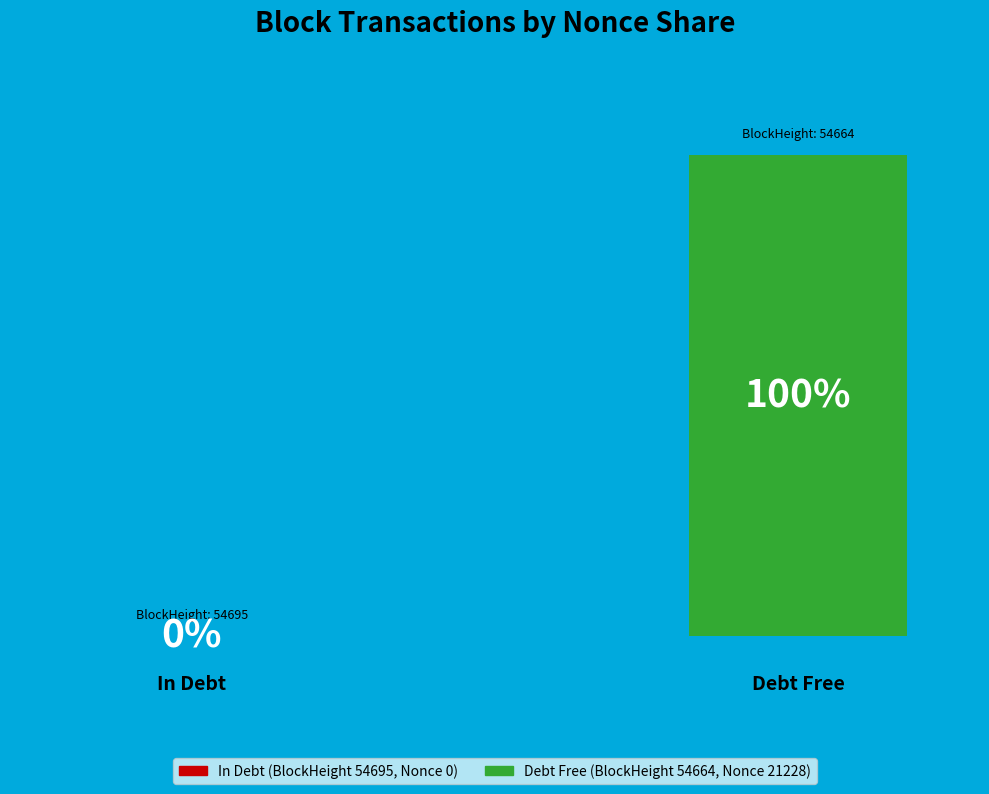

To the nearest percent, what is the combined percentage of 54664 and 54695?

100%